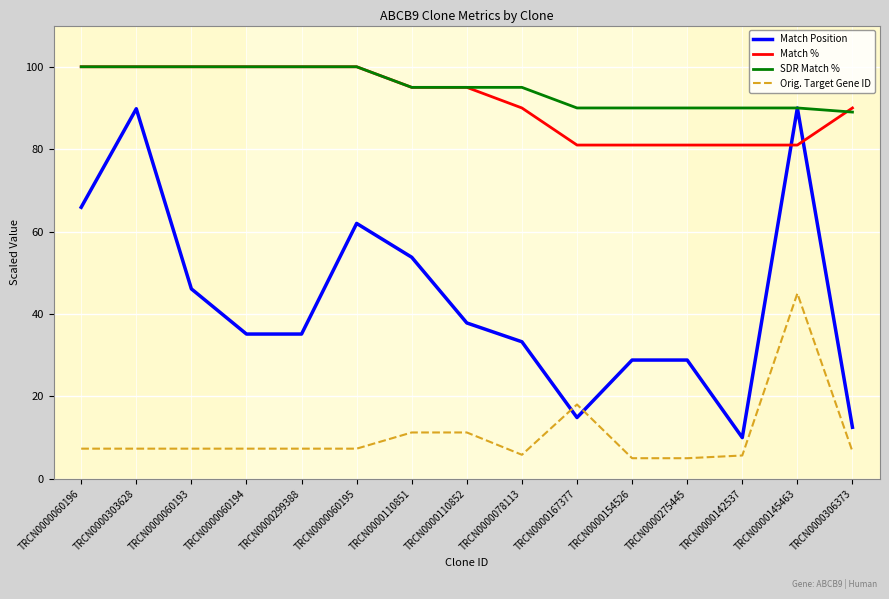

Where is Orig. Target Gene ID nearest to the value 24?

TRCN0000167377